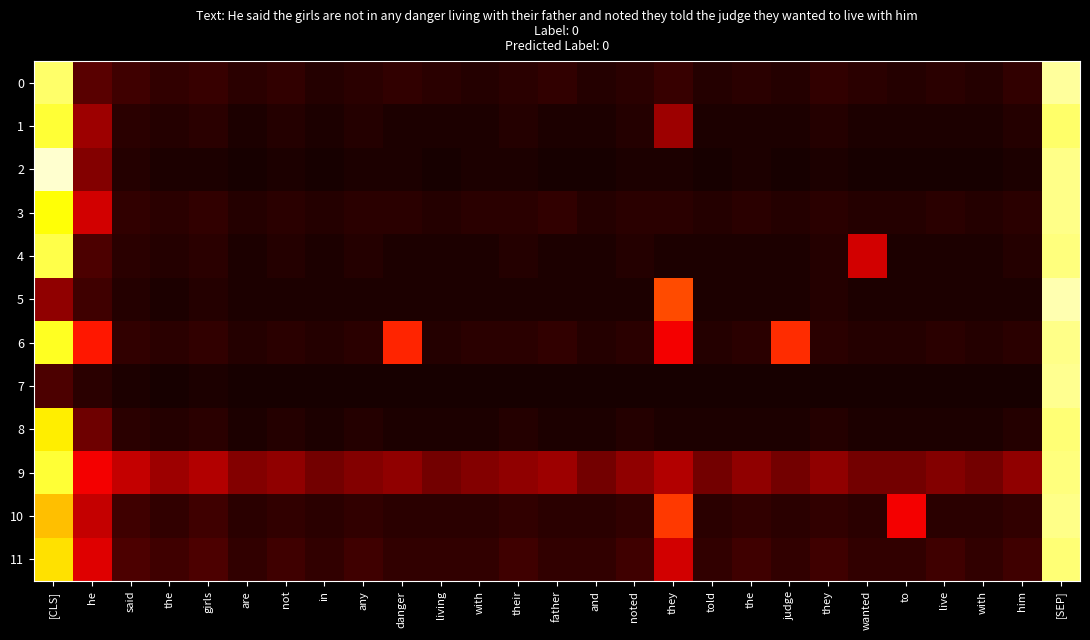

Which series changed the most between girls and danger?

6